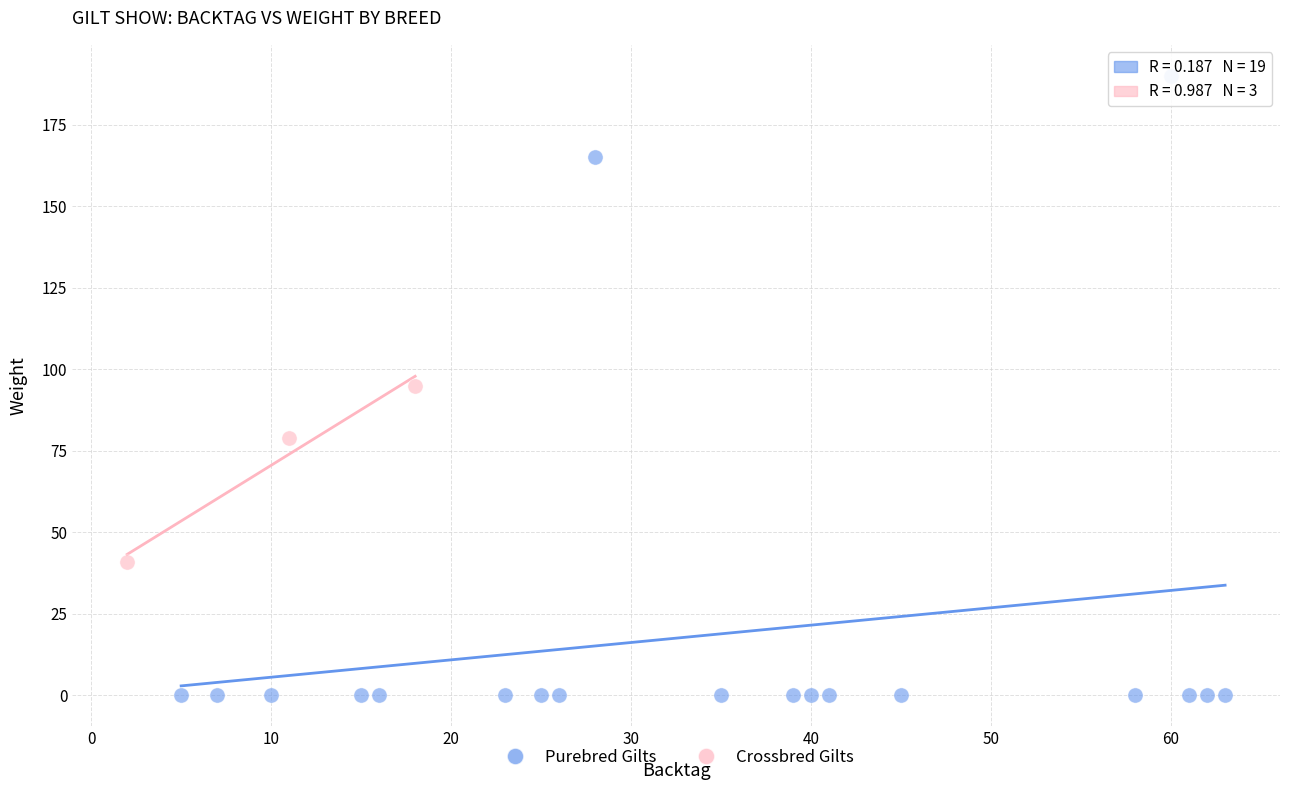

Which series reaches the maximum Y coordinate?

Purebred Gilts